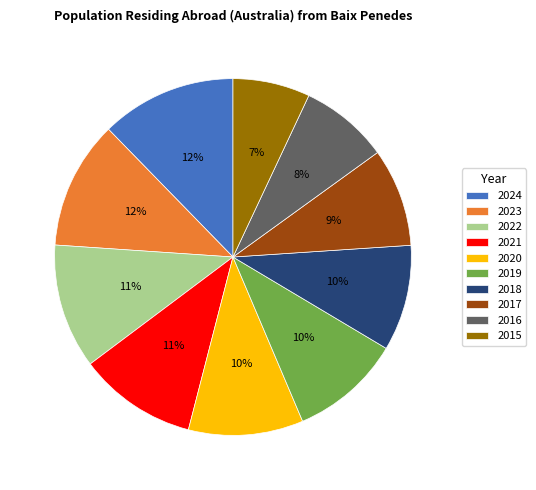

To the nearest percent, what is the difference between the largest and smallest slice percentages?

5%